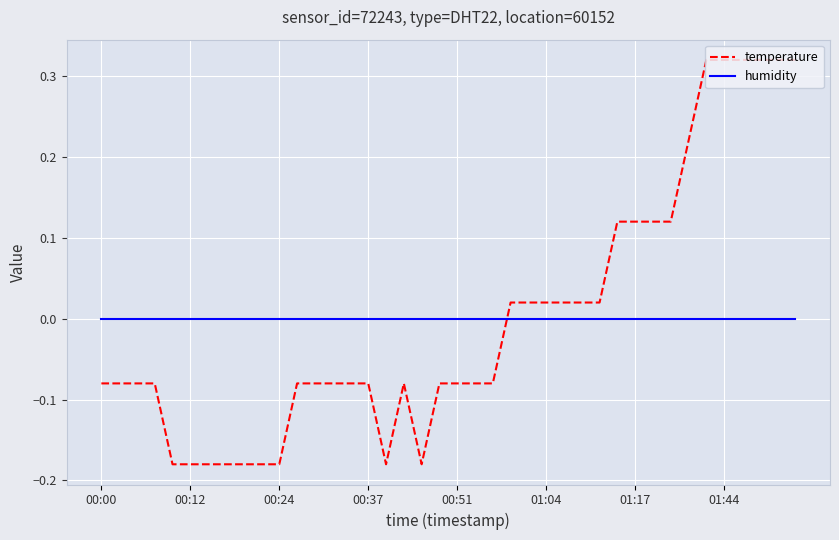

How many times do humidity and temperature cross each other?

1